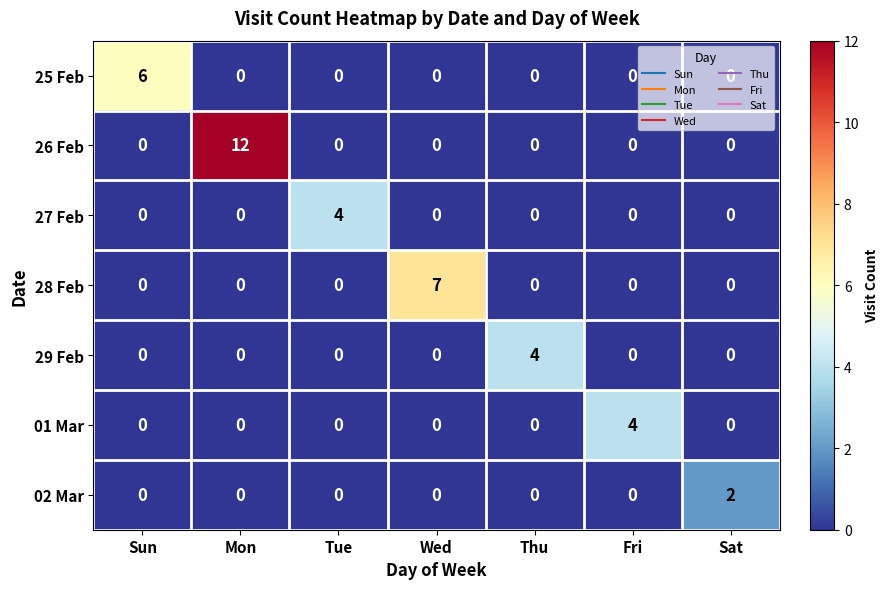

What is the approximate value of 26 Feb at Mon?

12